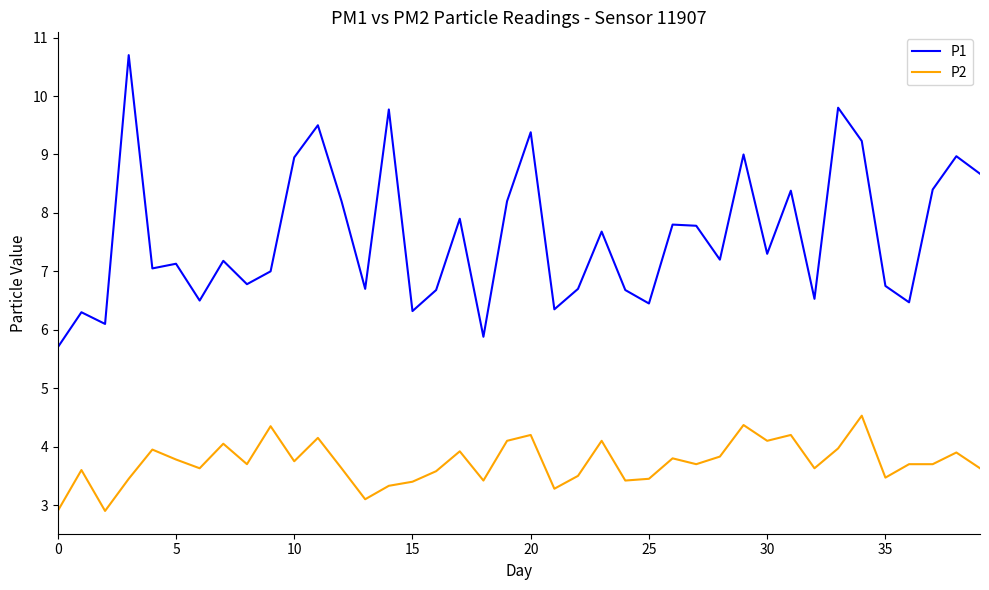

What is the difference between the maximum and minimum values in the P2 series?

1.6